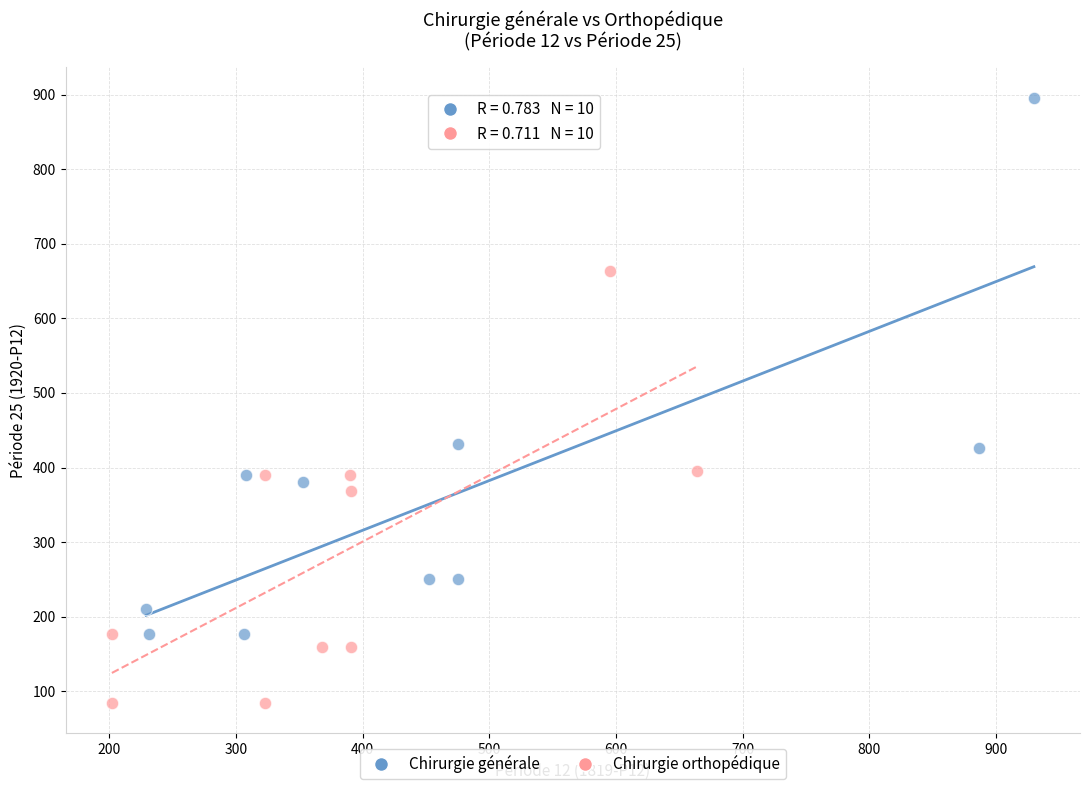

Which series contains the highest Y value?

Chirurgie générale